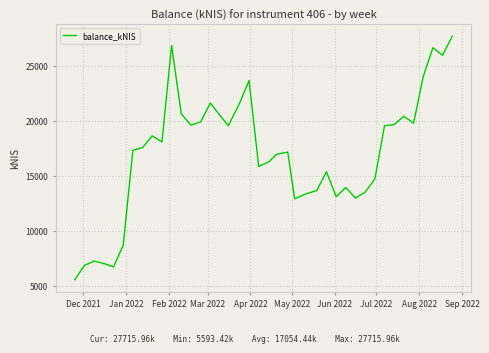

How many lines are shown in the chart?

1